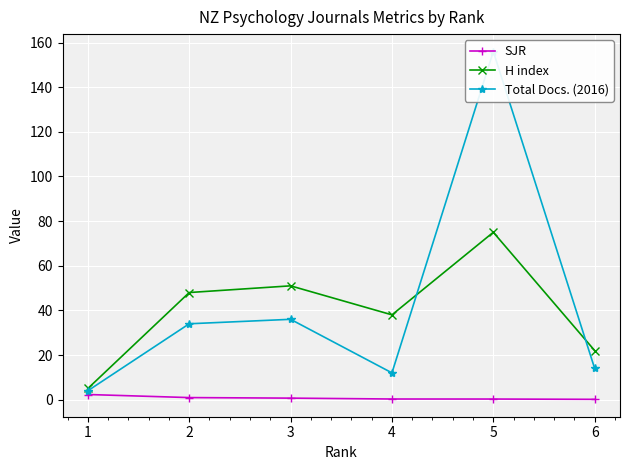

True or false: SJR and H index cross at least once.

False